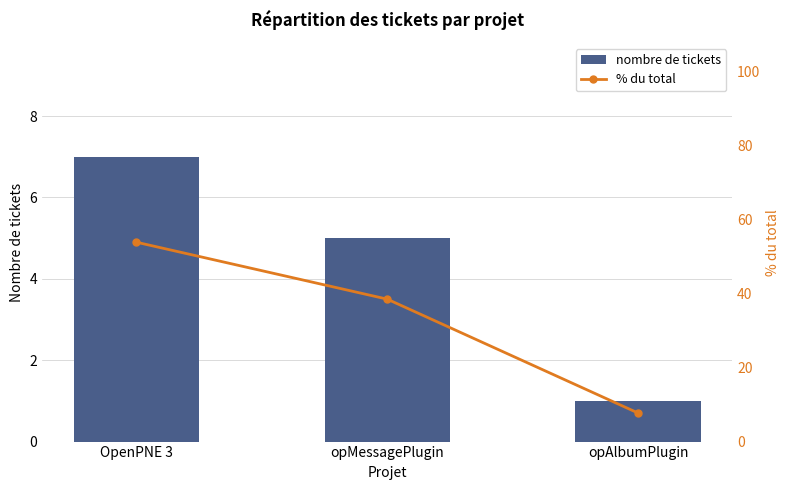

What is the value of the % du total bar at the 2nd from the left?

38.5